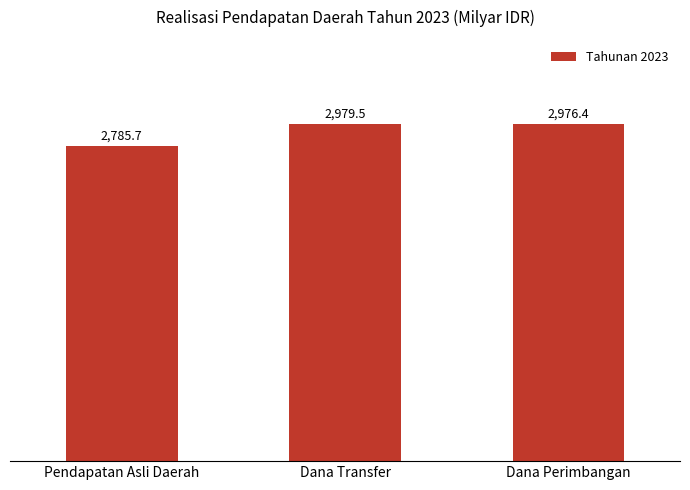

What is the maximum value shown in the chart?

2979.5